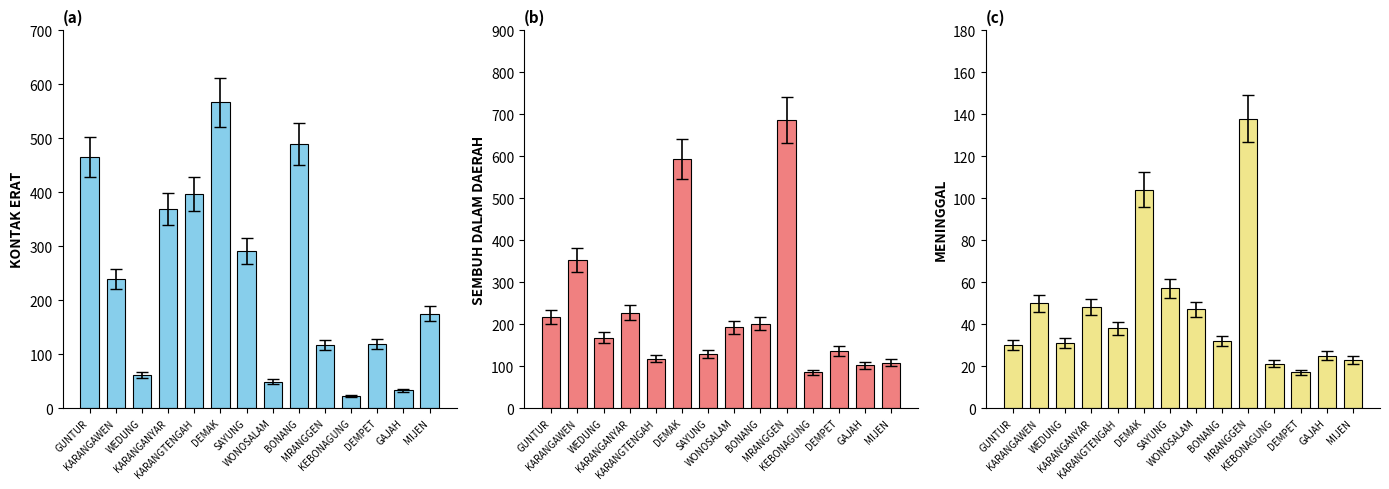

Rank the categories by SEMBUH DALAM value from highest to lowest.

MRANGGEN, DEMAK, KARANGAWEN, KARANGANYAR, GUNTUR, BONANG, WONOSALAM, WEDUNG, DEMPET, SAYUNG, KARANGTENGAH, MIJEN, GAJAH, KEBONAGUNG